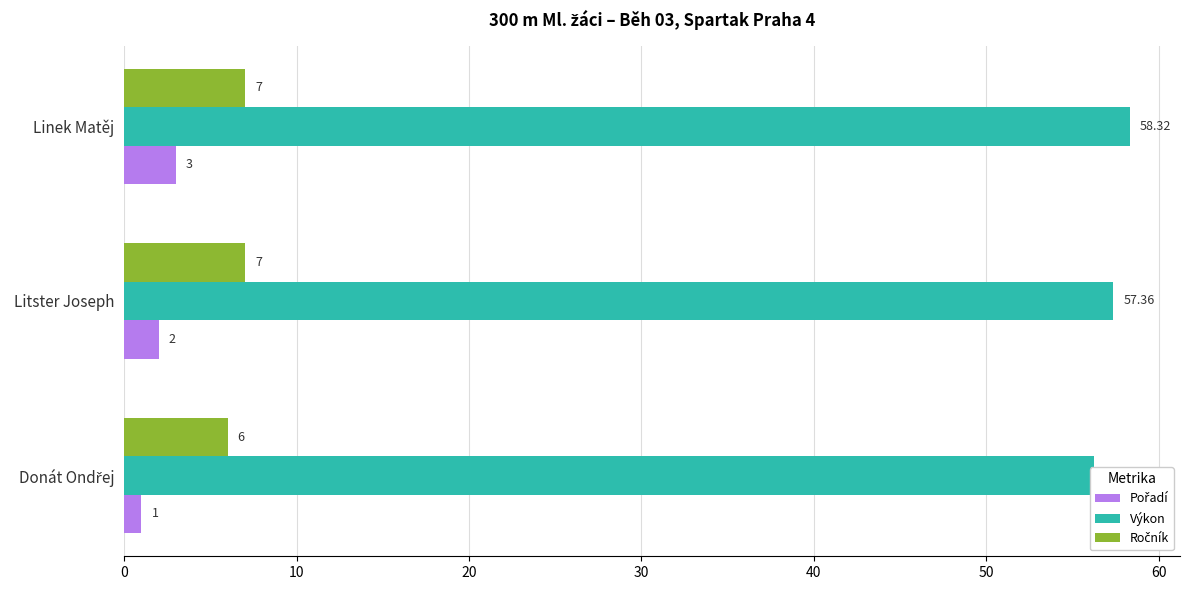

What is the maximum value shown in the chart?

58.3